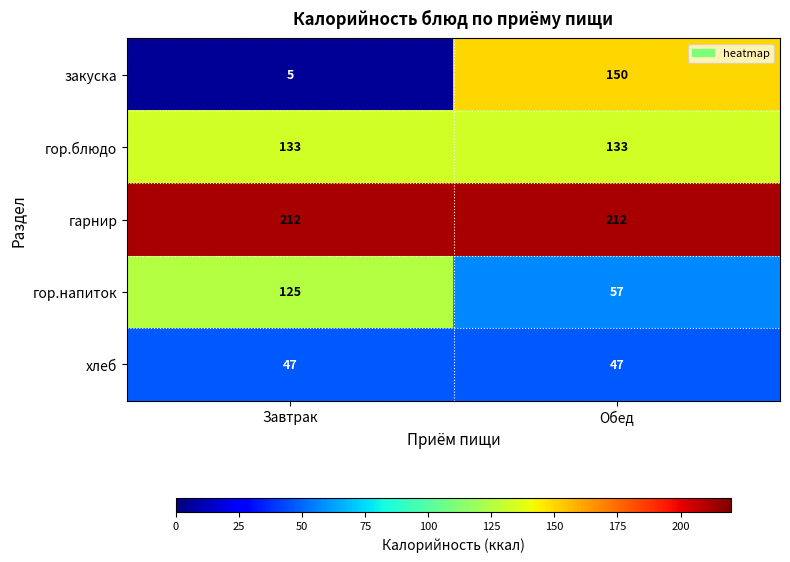

At which category is the sum across all series the highest?

Обед